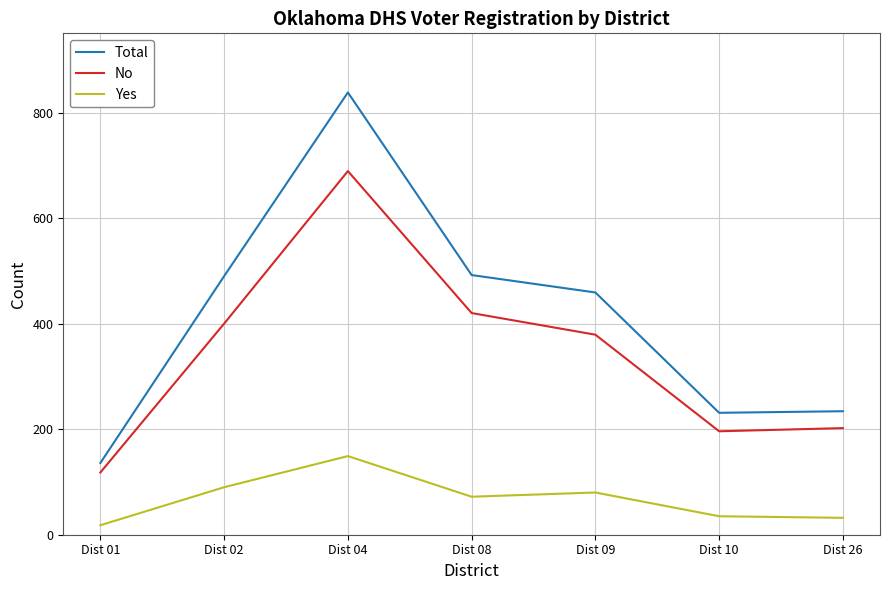

Is it true that No equals 93 at Dist 08?

False